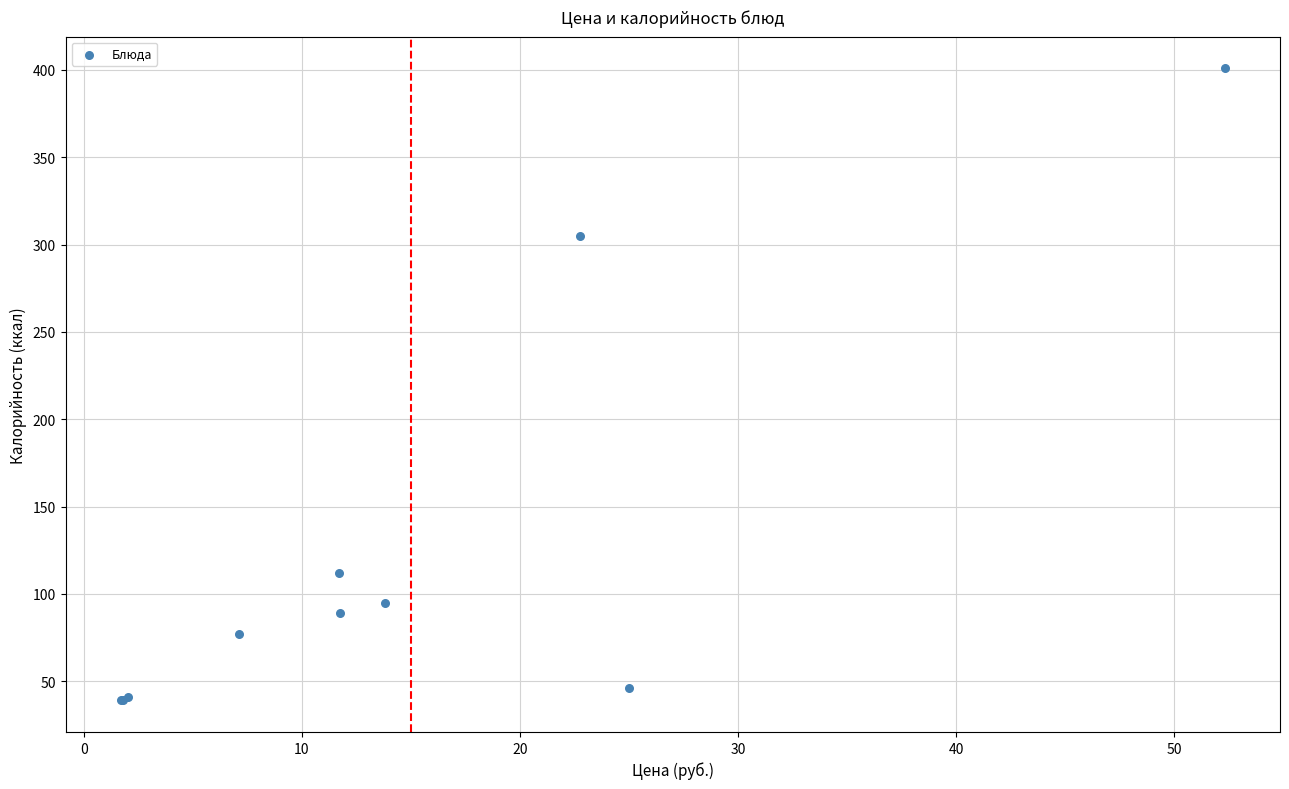

What Y value in the scatter plot is closest to 220?

305